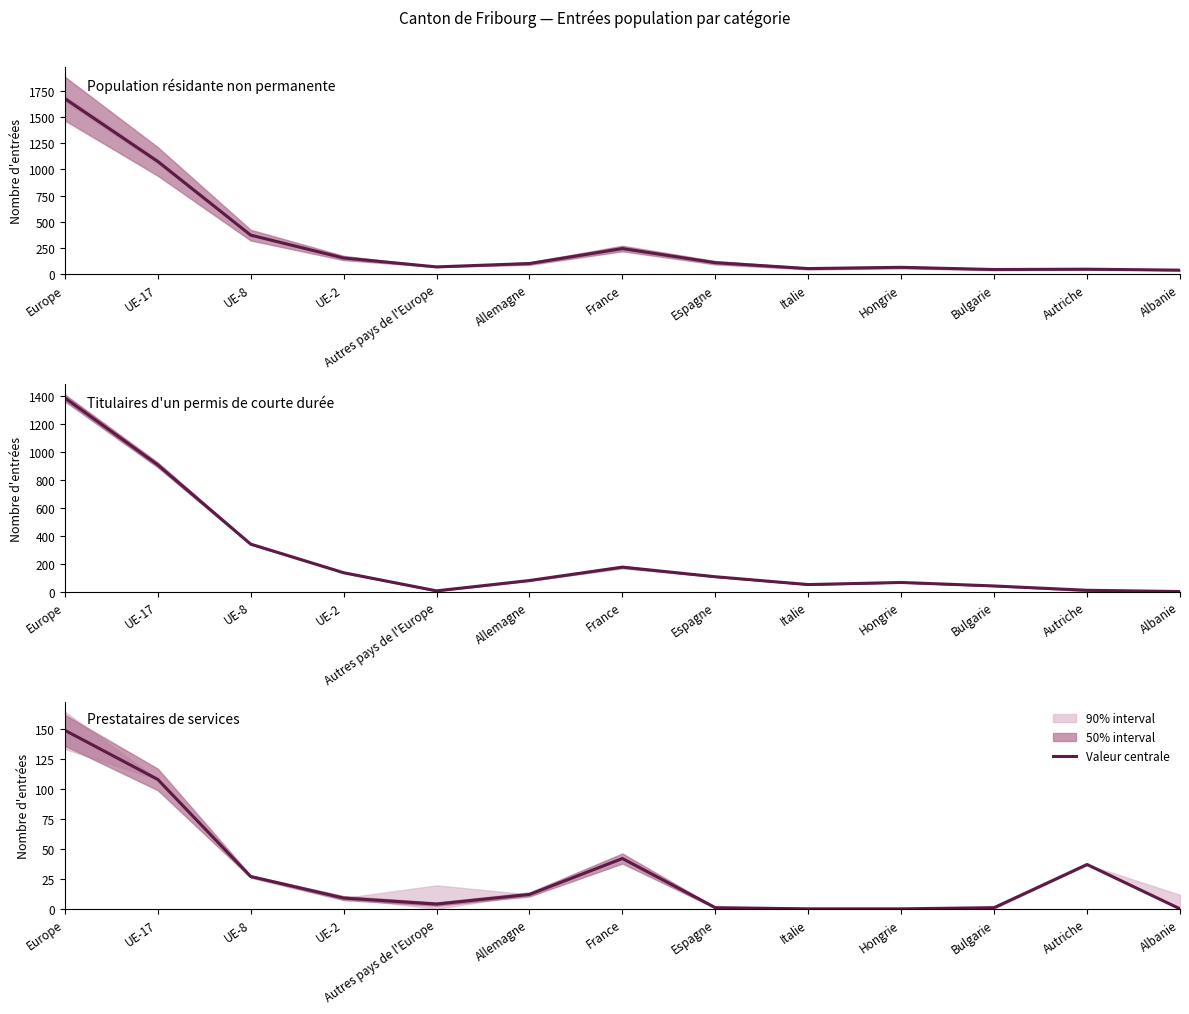

What is the sum of all values?

390